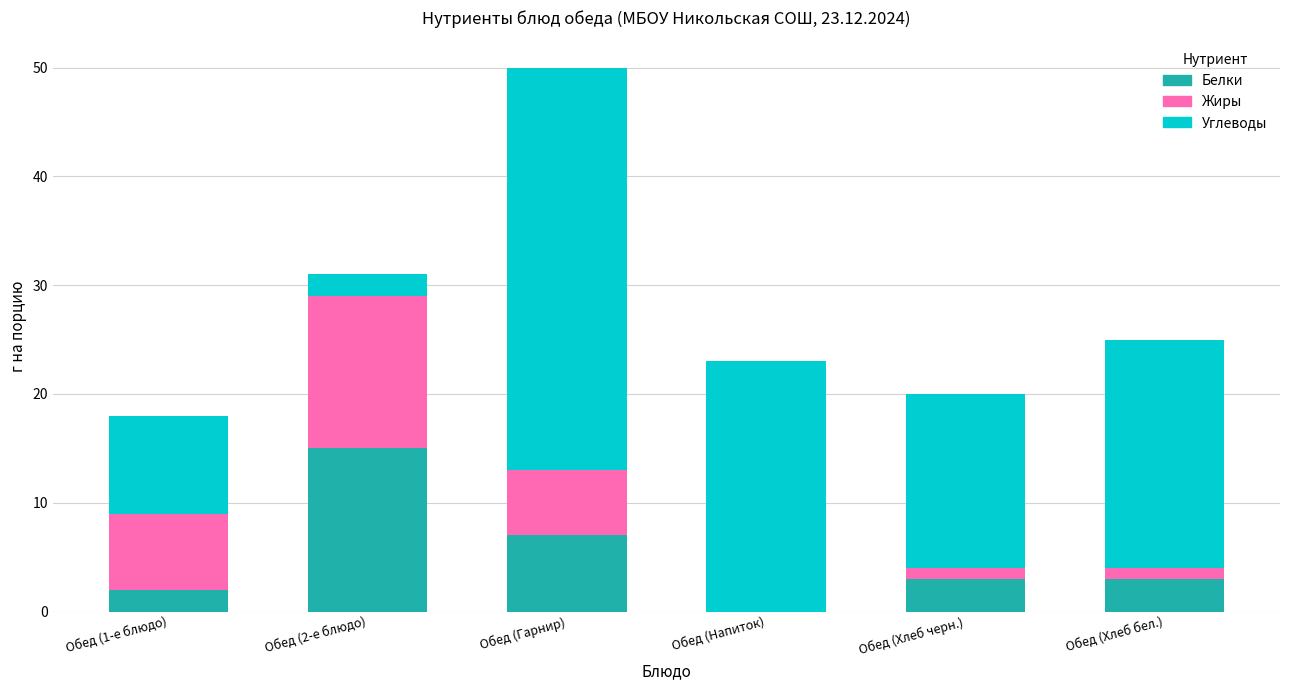

True or false: Белки has a value of 7 at Обед (Гарнир).

True